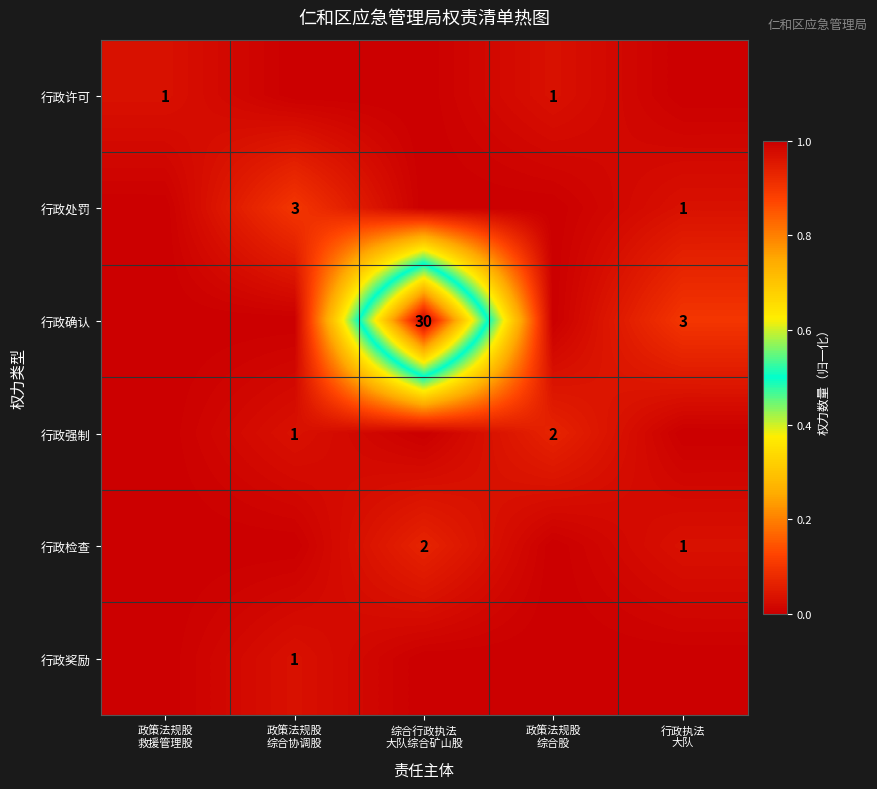

What is the spread (max minus min) of values at 政策法规股
综合协调股?

0.1